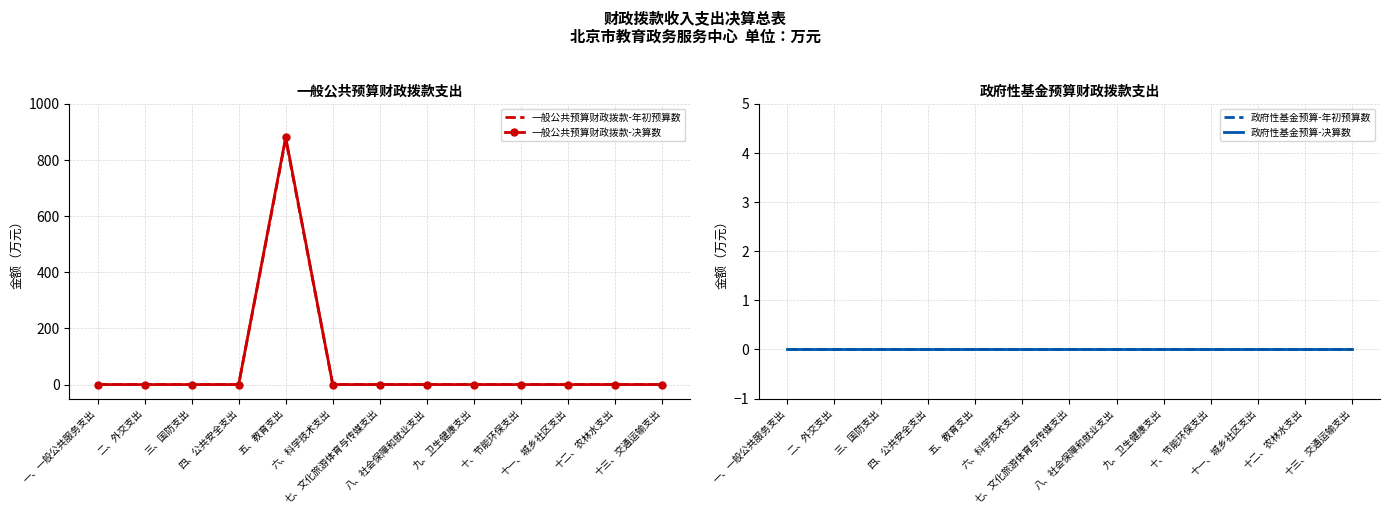

What are all the series names shown in the legend?

一般公共预算财政拨款-年初预算数, 一般公共预算财政拨款-决算数, 政府性基金预算-年初预算数, 政府性基金预算-决算数